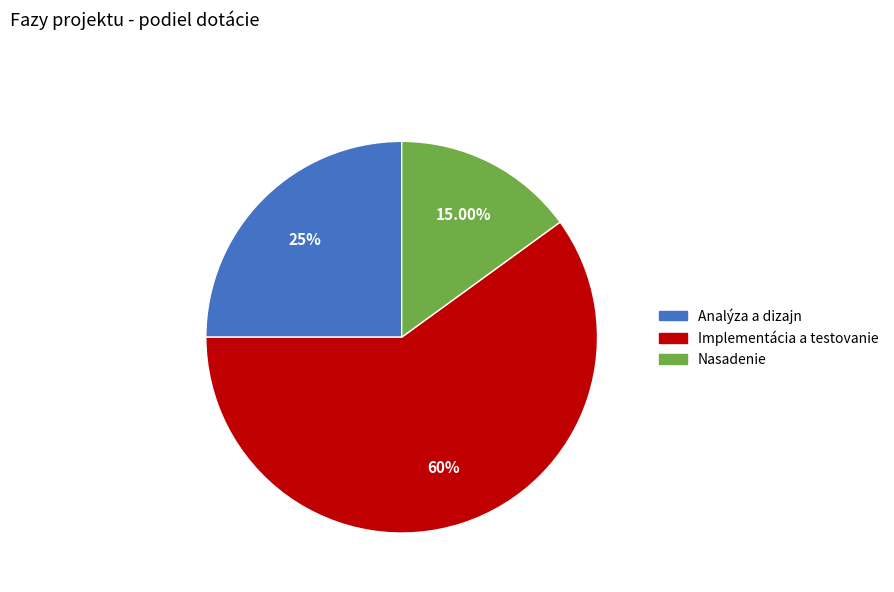

True or false: Analýza a dizajn accounts for 25% of the total.

True